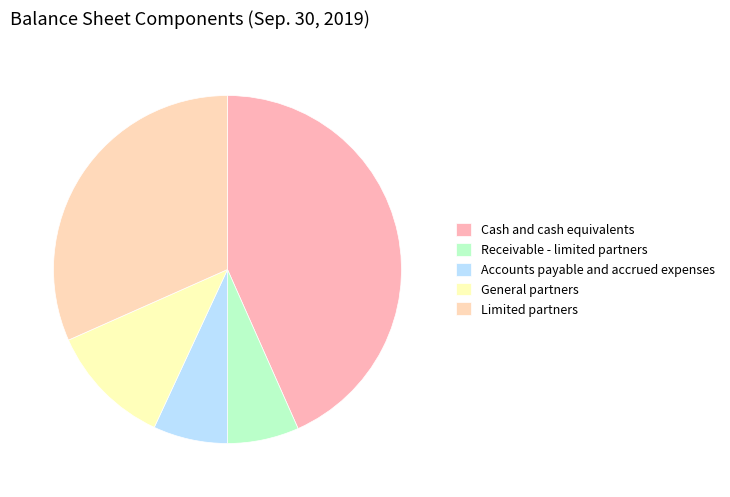

Rank the categories by value from highest to lowest.

Cash and cash equivalents, Limited partners, General partners, Accounts payable and accrued expenses, Receivable - limited partners